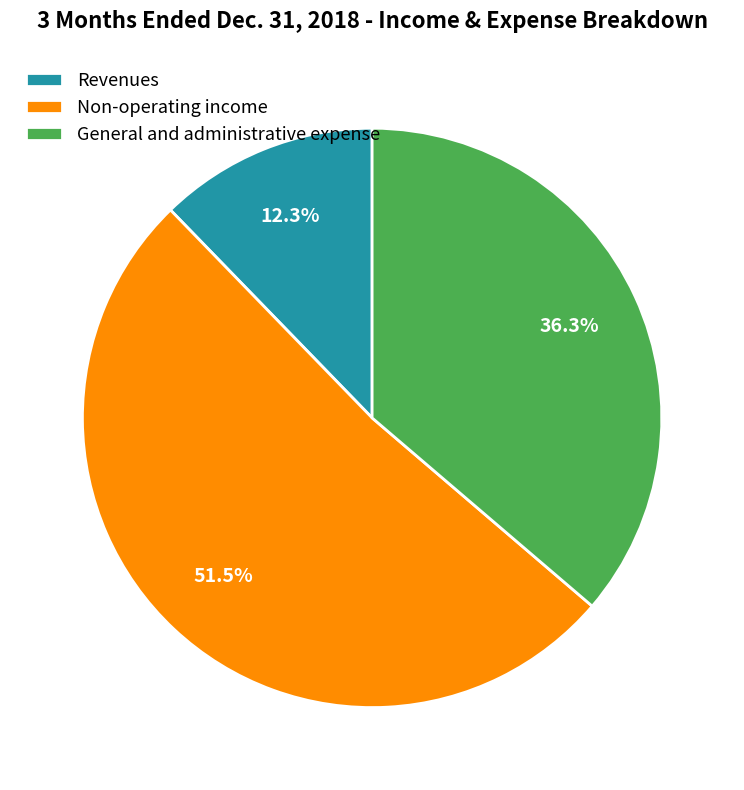

Which has a higher value, Revenues or Non-operating income?

Non-operating income